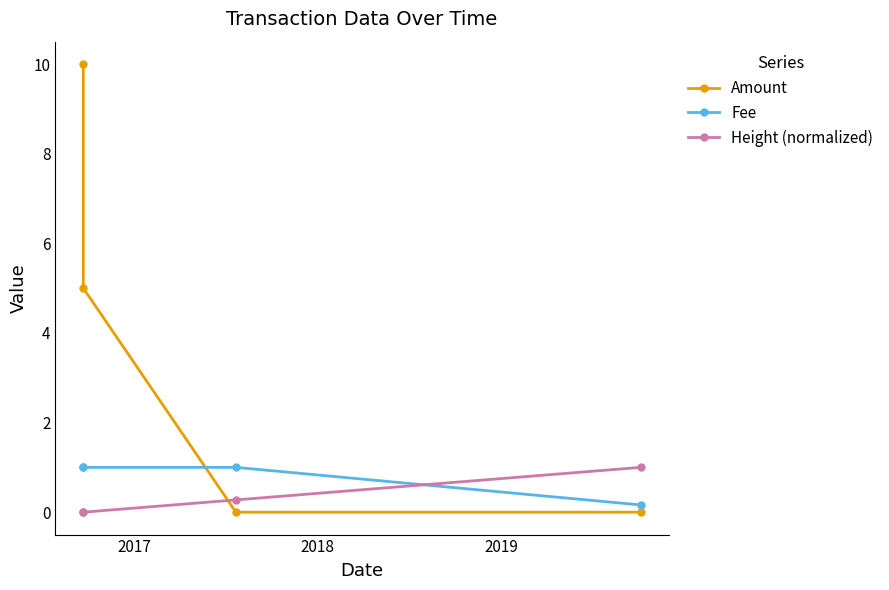

What is the label of the 1st point from the left?

2017